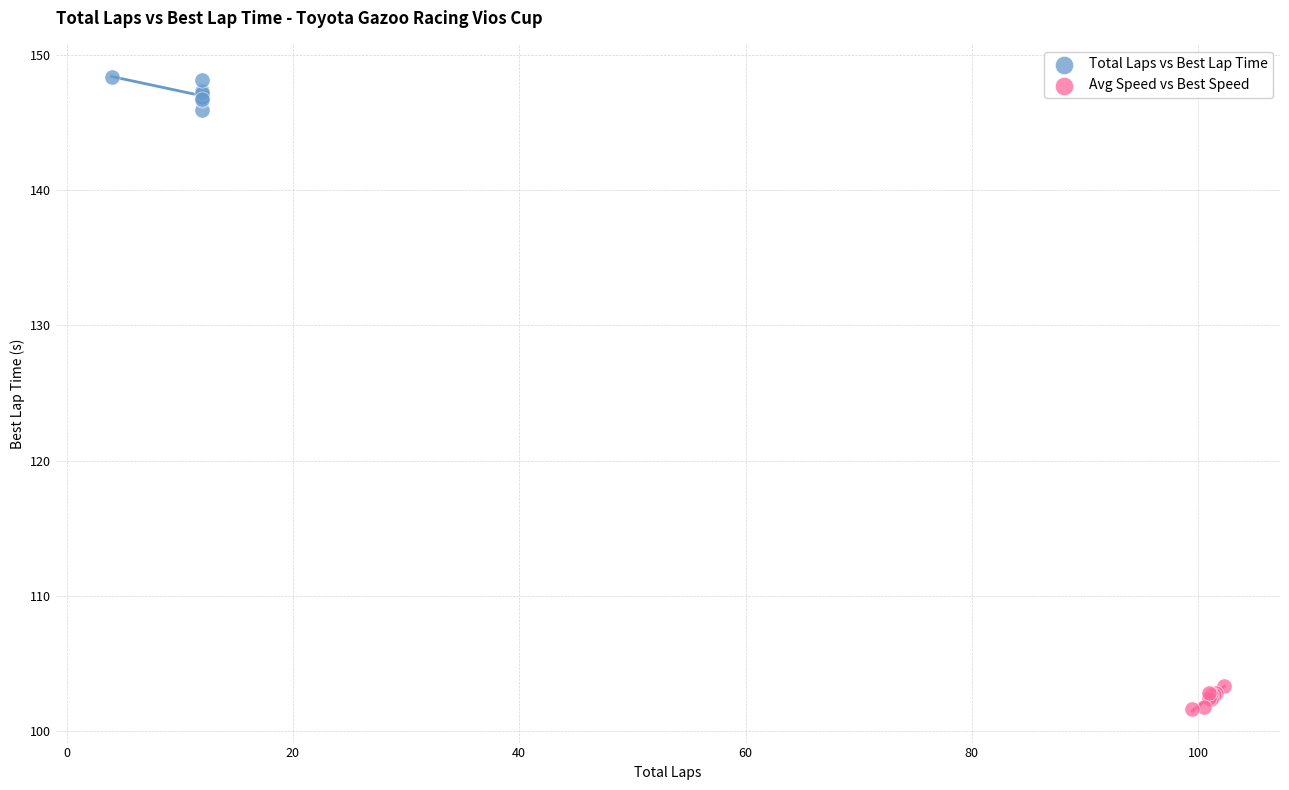

Which series contains the highest Y value?

Total Laps vs Best Lap Time